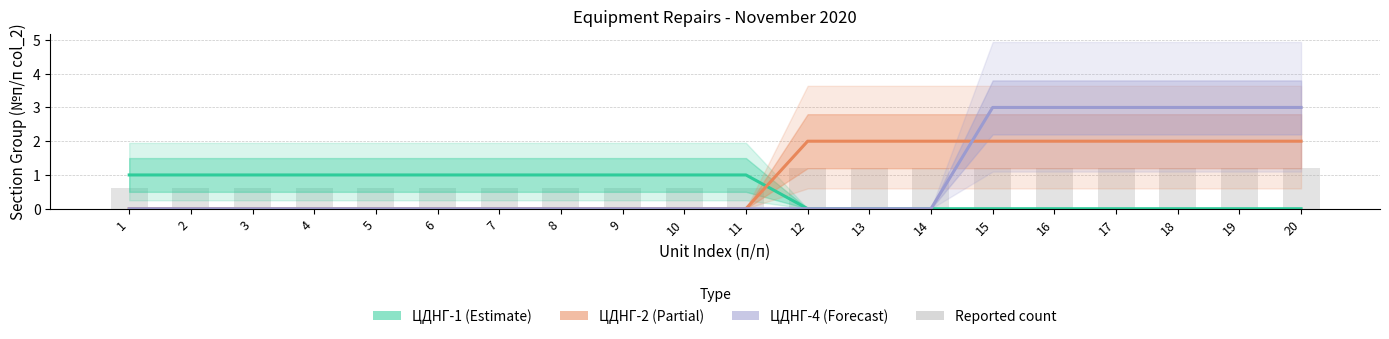

Which category has the lowest value in the Reported series?

1